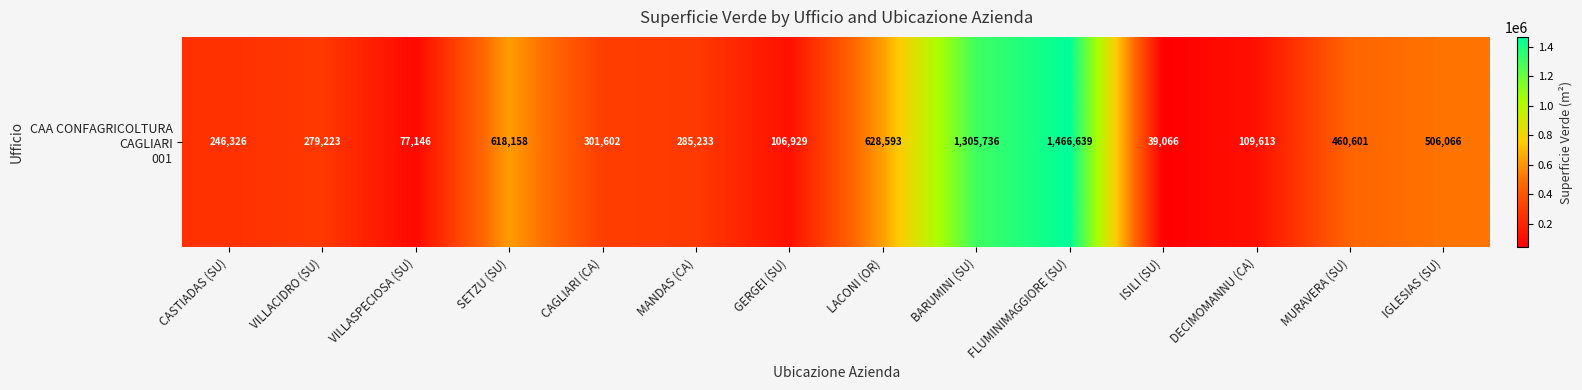

List the labels in order of value, largest first.

FLUMINIMAGGIORE (SU), BARUMINI (SU), LACONI (OR), SETZU (SU), IGLESIAS (SU), MURAVERA (SU), CAGLIARI (CA), MANDAS (CA), VILLACIDRO (SU), CASTIADAS (SU), DECIMOMANNU (CA), GERGEI (SU), VILLASPECIOSA (SU), ISILI (SU)